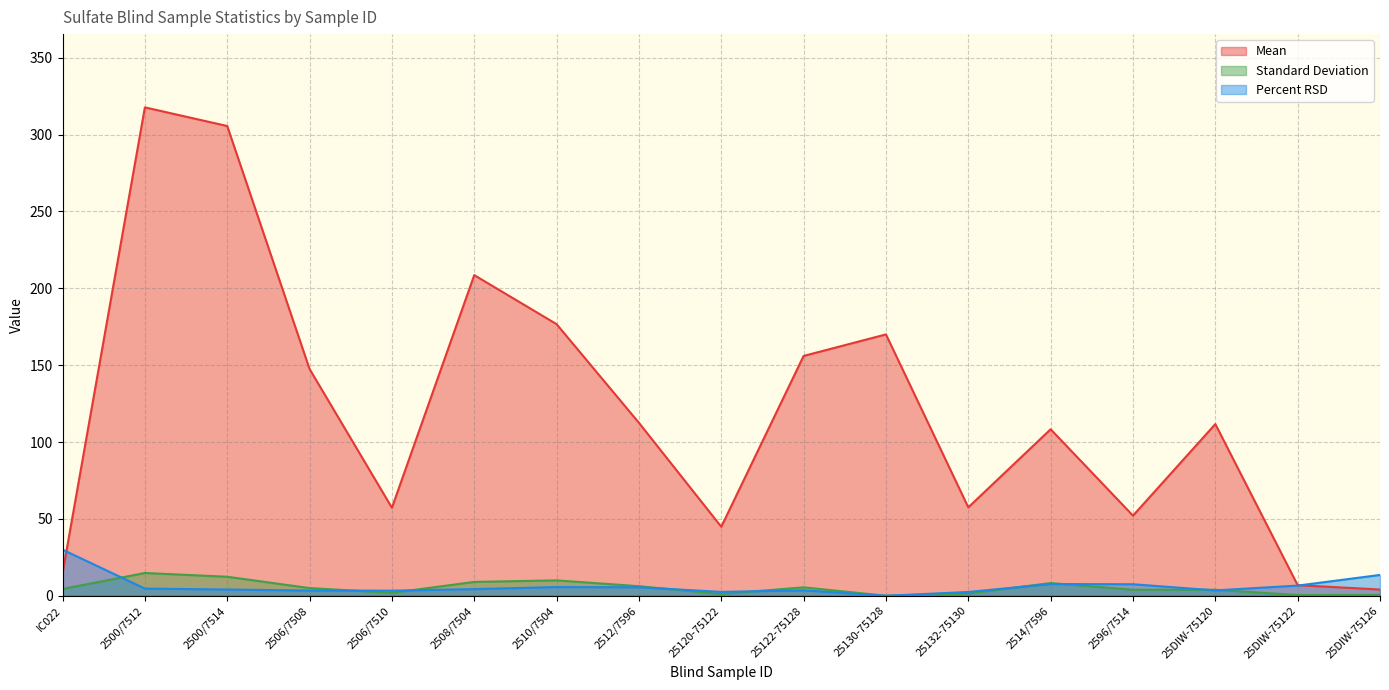

Reading left to right, list all the values displayed in this chart.

Mean: IC022=14.8	2500/7512=317.7	2500/7514=305.6	2506/7508=147.5	2506/7510=57.2	2508/7504=208.6	2510/7504=176.7	2512/7596=112.5	25120-75122=44.9	25122-75128=156.0	25130-75128=170.0	25132-75130=57.5	2514/7596=108.3	2596/7514=52.1	25DIW-75120=111.7	25DIW-75122=6.9	25DIW-75126=4.1
Standard Deviation: IC022=4.4	2500/7512=14.8	2500/7514=12.4	2506/7508=5.0	2506/7510=1.9	2508/7504=9.0	2510/7504=10.0	2512/7596=6.2	25120-75122=1.1	25122-75128=5.5	25130-75128=0.0	25132-75130=1.4	2514/7596=8.3	2596/7514=3.9	25DIW-75120=3.9	25DIW-75122=0.5	25DIW-75126=0.5
Percent RSD: IC022=30.0	2500/7512=4.7	2500/7514=4.0	2506/7508=3.4	2506/7510=3.3	2508/7504=4.3	2510/7504=5.7	2512/7596=5.5	25120-75122=2.5	25122-75128=3.5	25130-75128=0.0	25132-75130=2.5	2514/7596=7.6	2596/7514=7.5	25DIW-75120=3.5	25DIW-75122=6.6	25DIW-75126=13.5